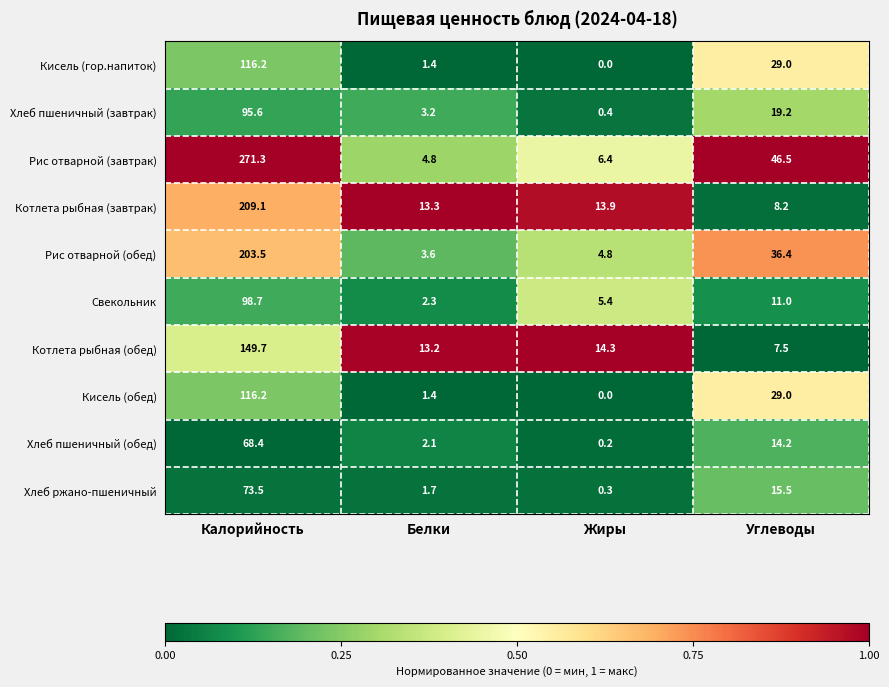

At which category is the sum across all series the highest?

Калорийность